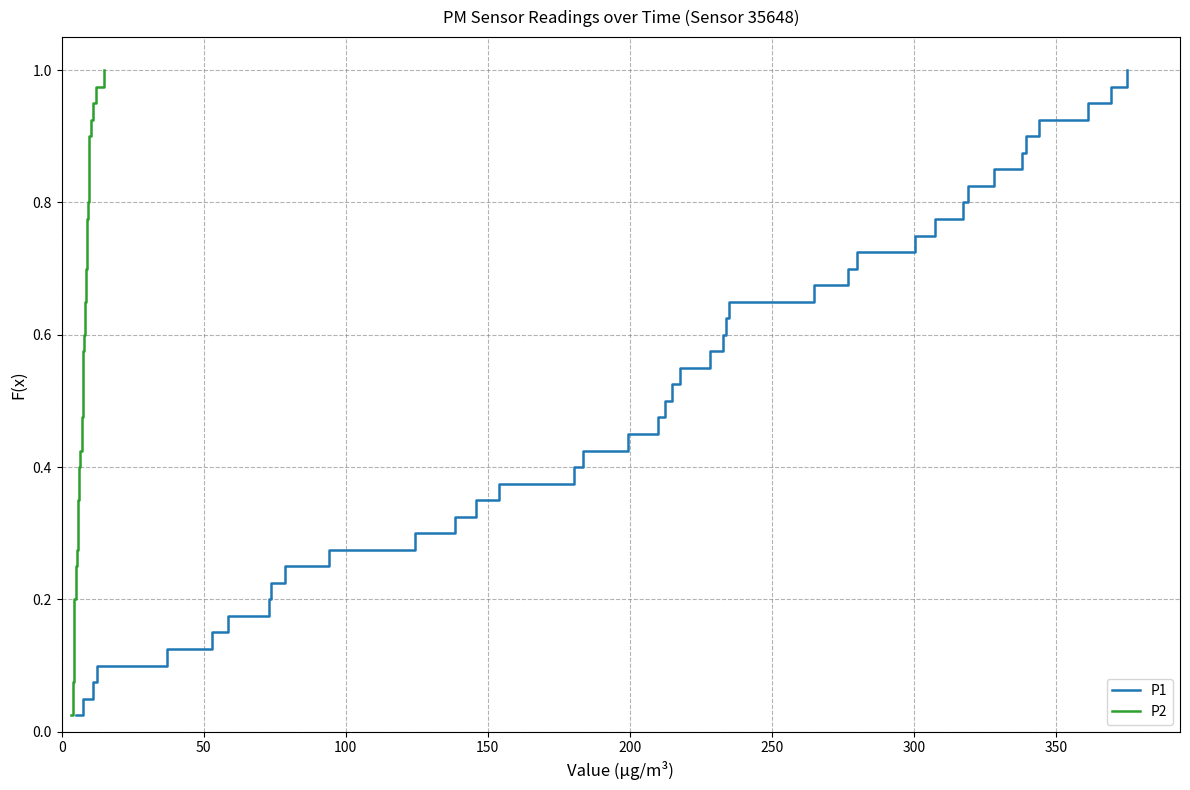

What is the difference between the maximum and second lowest values in the P2 series?

0.9